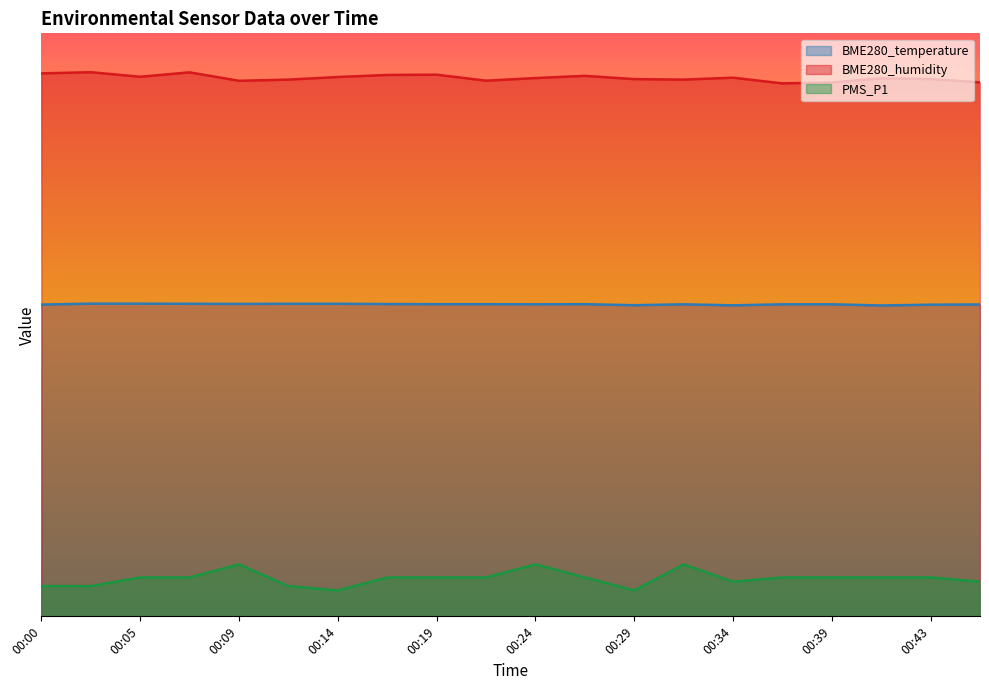

True or false: PMS_P1 and BME280_temperature cross at least once.

False